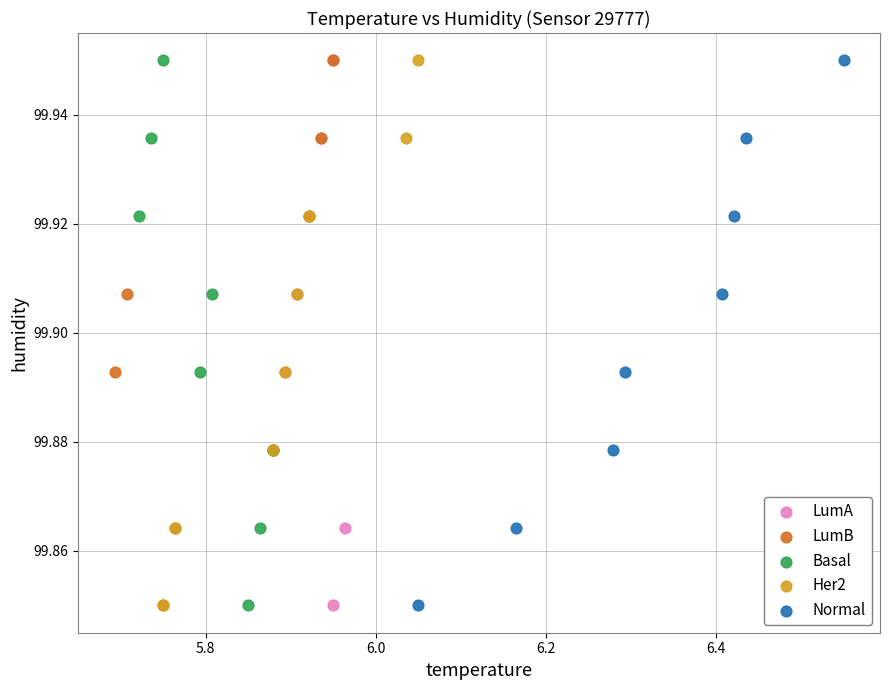

What are all the series names shown in the legend?

LumA, LumB, Basal, Her2, Normal